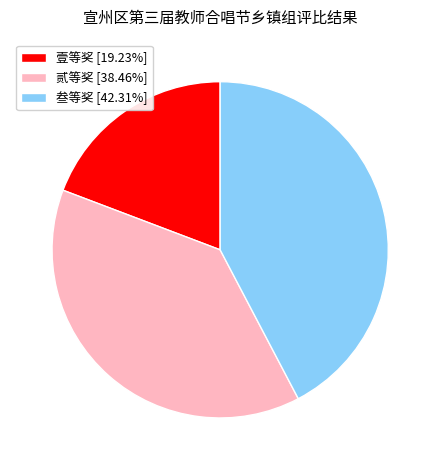

What is the ratio of the value at 贰等奖 [38.46%] to the value at 叁等奖 [42.31%]?

0.9